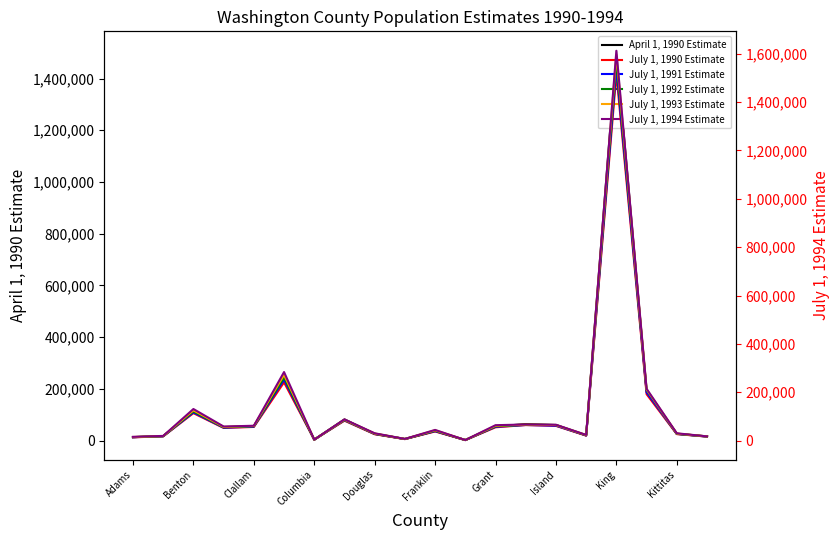

In July 1, 1993 Estimate, how many points are lower than both neighbors (excluding endpoints)?

5